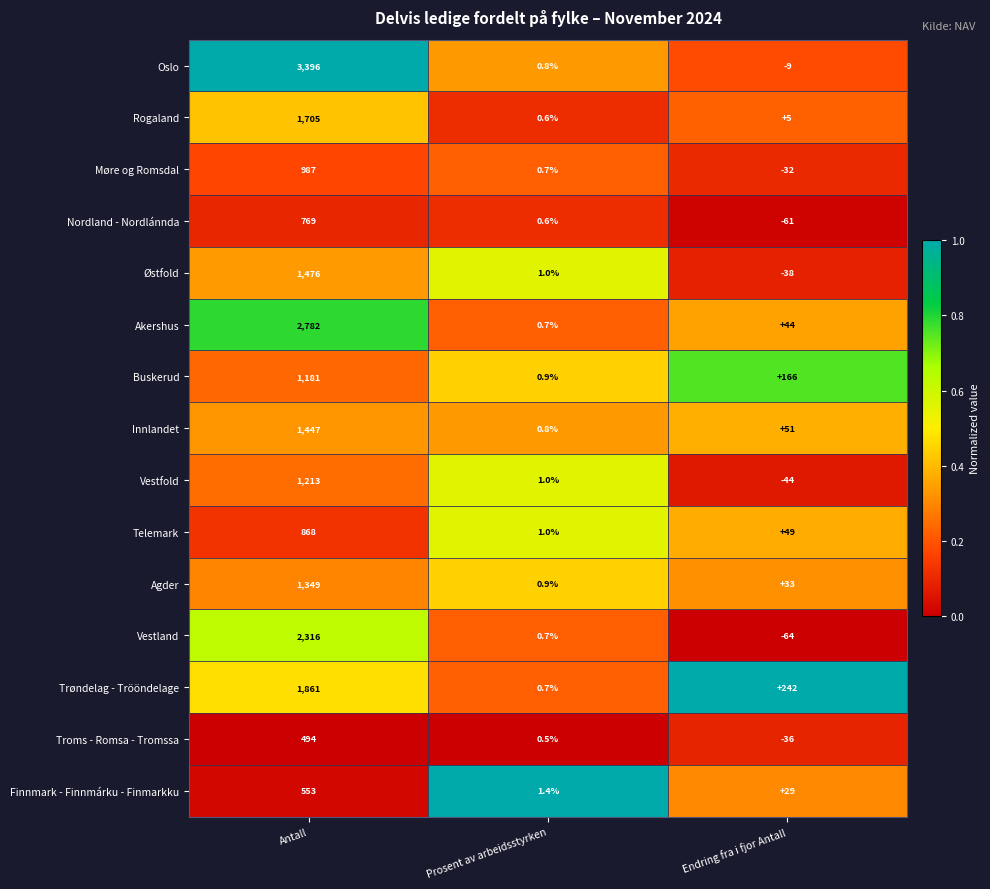

Which series changed the most between Prosent av arbeidsstyrken and Endring fra i fjor Antall?

Trøndelag - Trööndelage